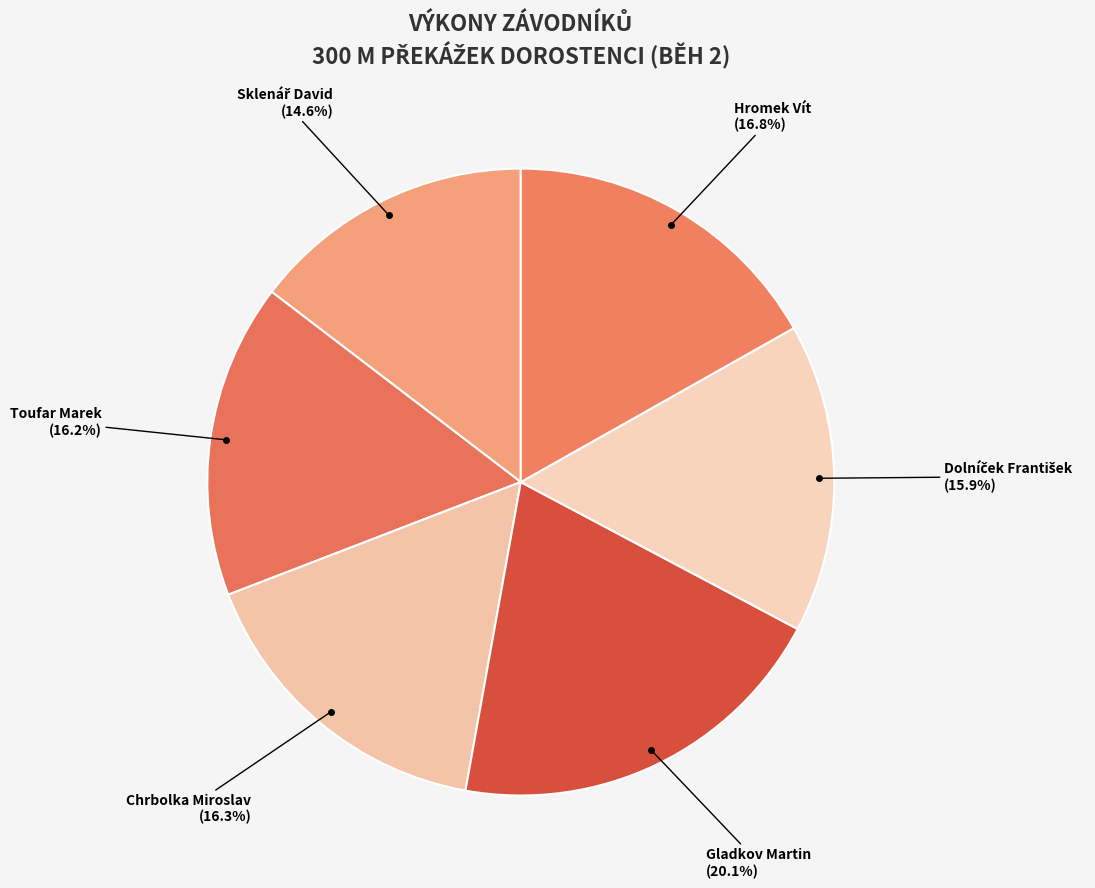

To the nearest percent, what is the difference between the Toufar Marek and Gladkov Martin slice percentages?

4%